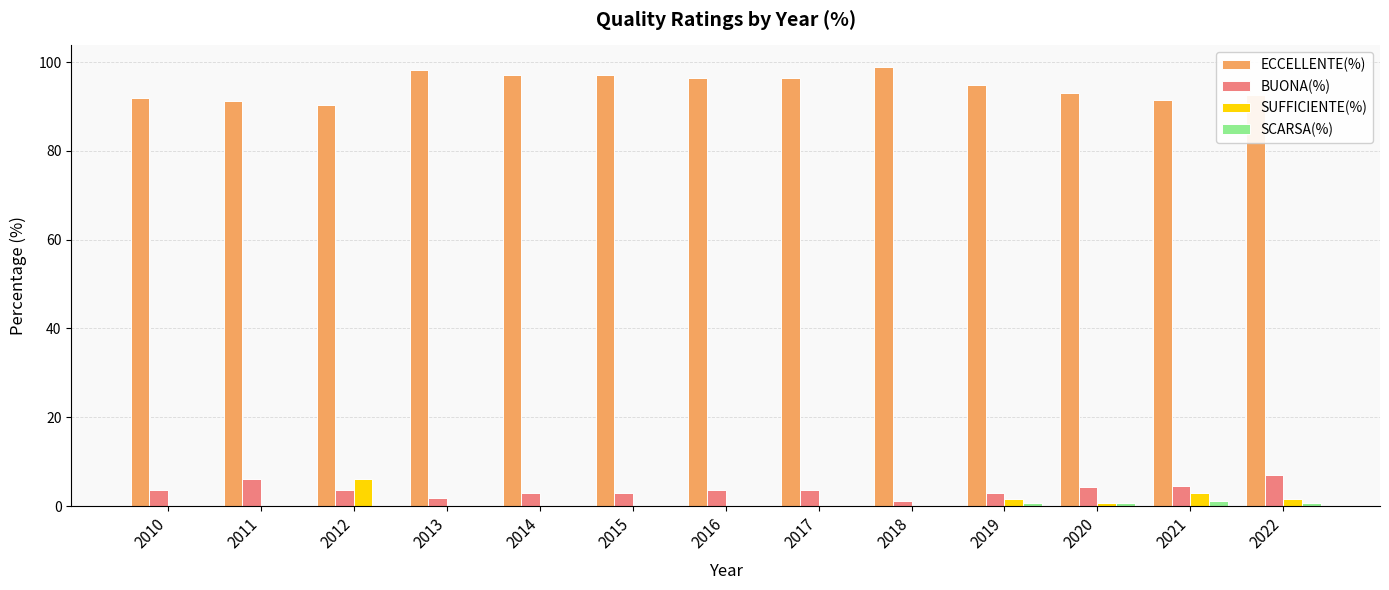

Which series has the largest total across all categories?

ECCELLENTE(%)